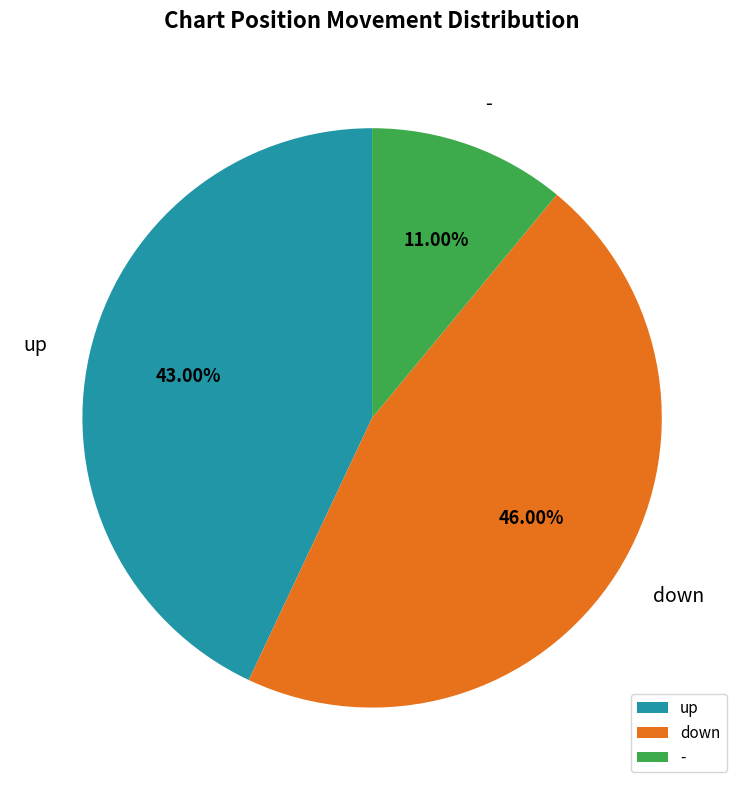

To the nearest percent, what is the difference between the largest and smallest slice percentages?

35%